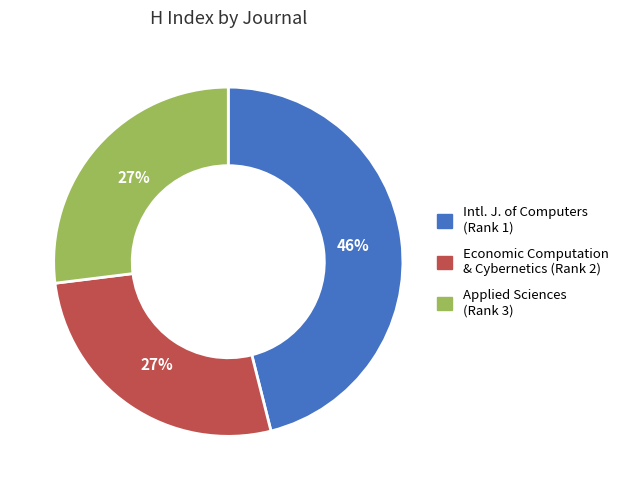

Is Applied Sciences (Rank 3) the majority of the pie?

No